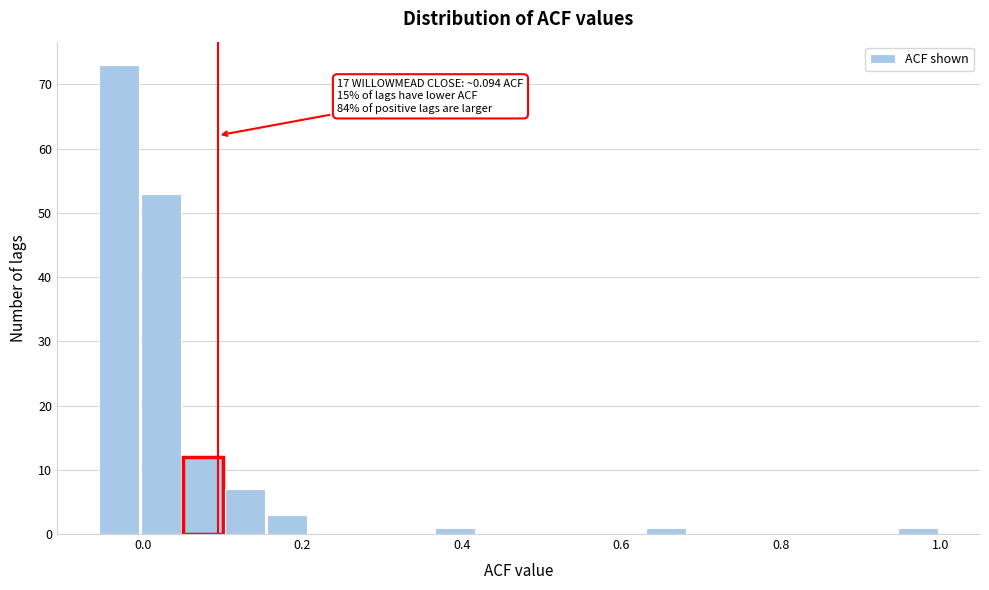

Read against the x-axis, roughly where is the centre of the tallest bar?

-0.02